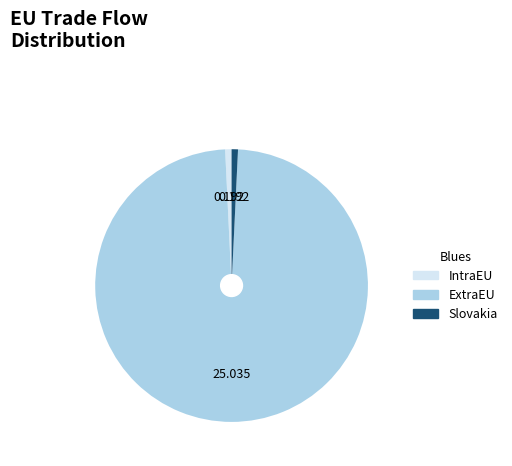

Is the sum of IntraEU and ExtraEU greater than half?

Yes